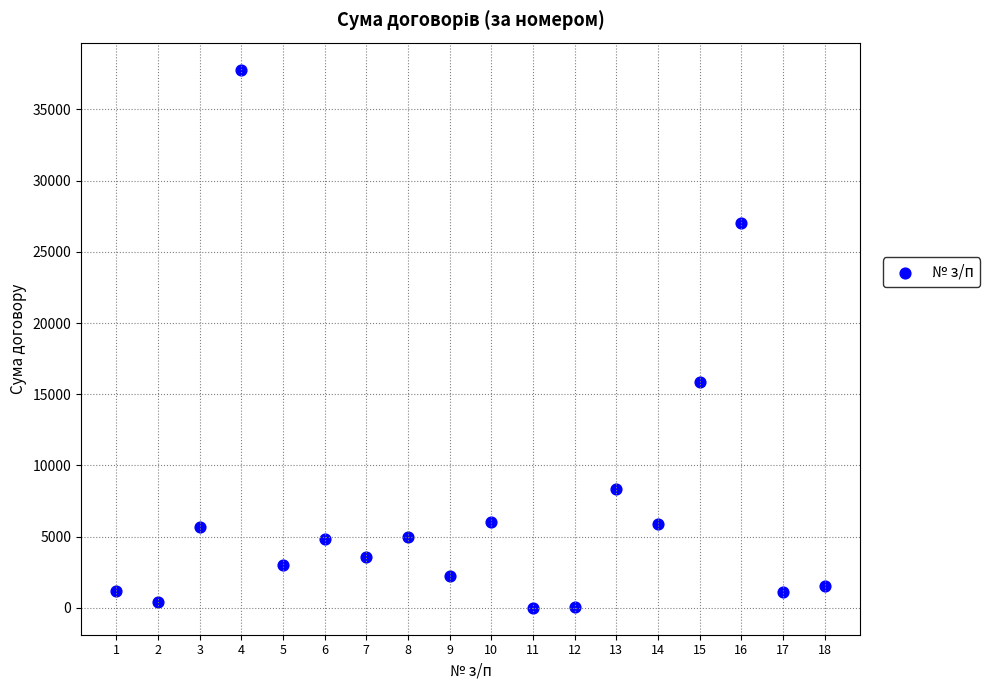

What is the range of Y values (max minus min)?

37799.0